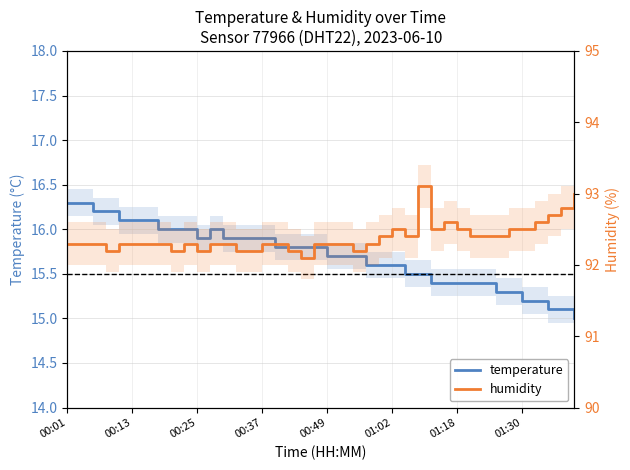

Does the chart have visible grid lines?

Yes